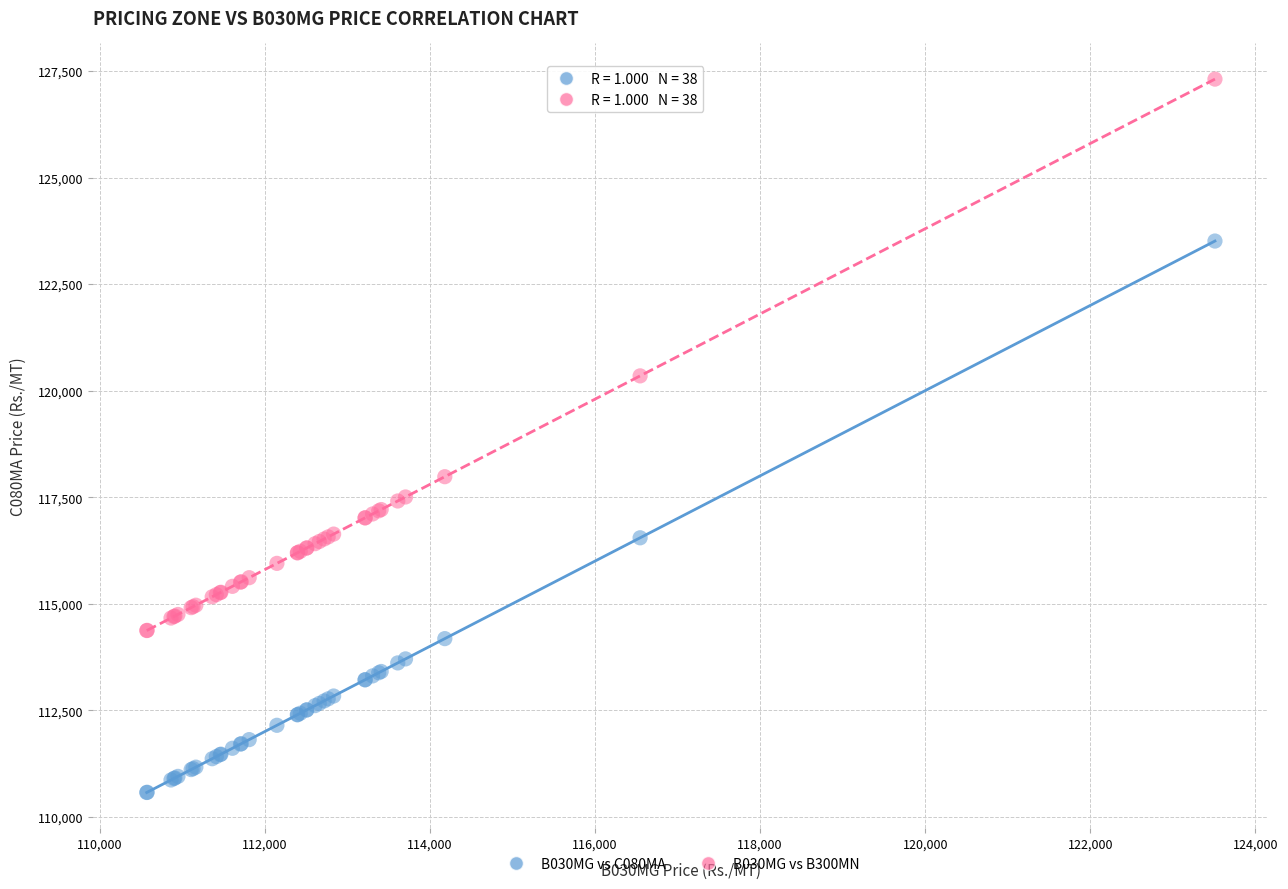

Which series contains the lowest Y value?

B030MG vs C080MA